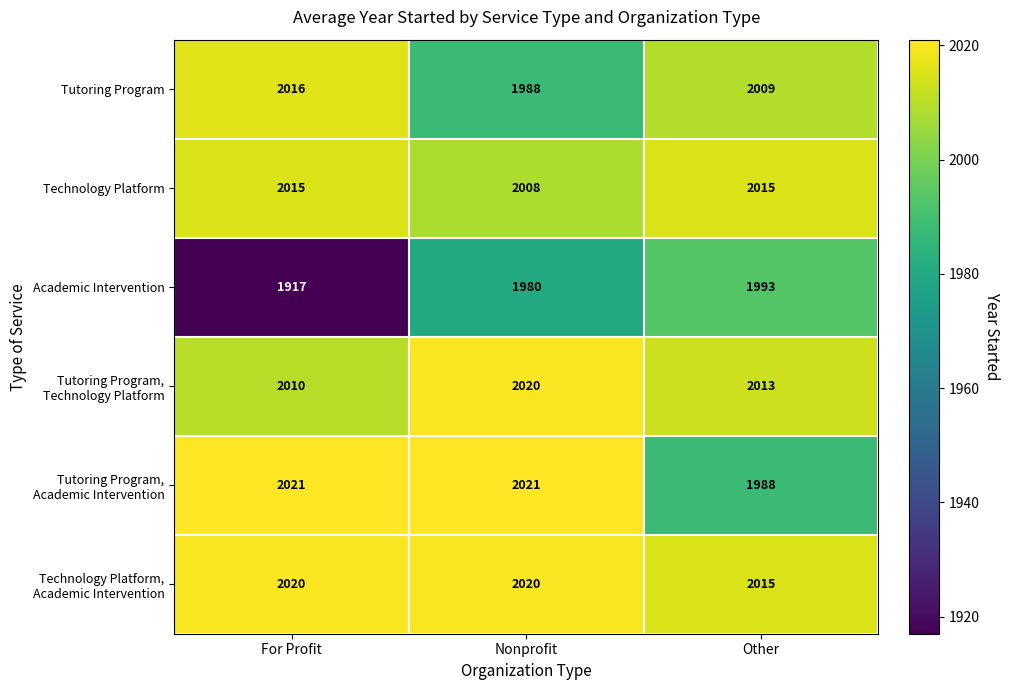

What is the highest value of the Academic Intervention series?

1993